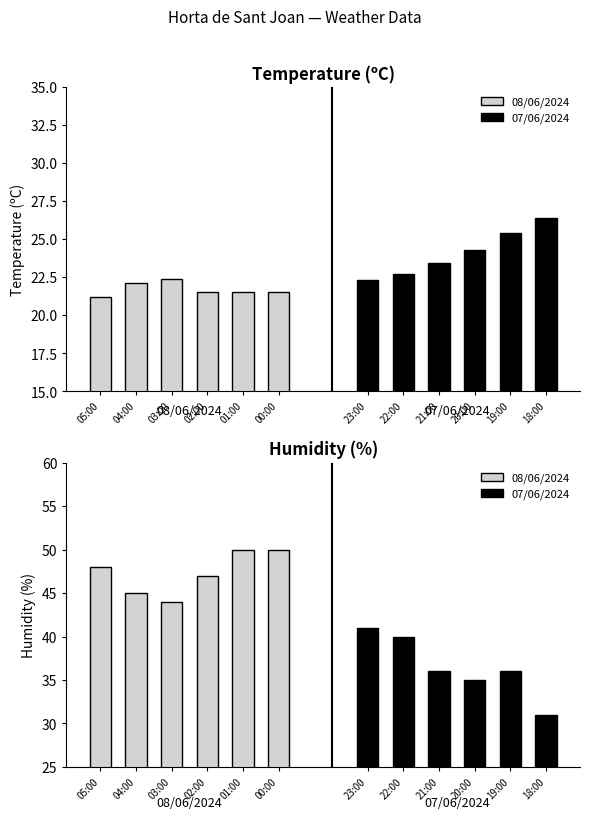

What is the maximum value shown in the chart?

50